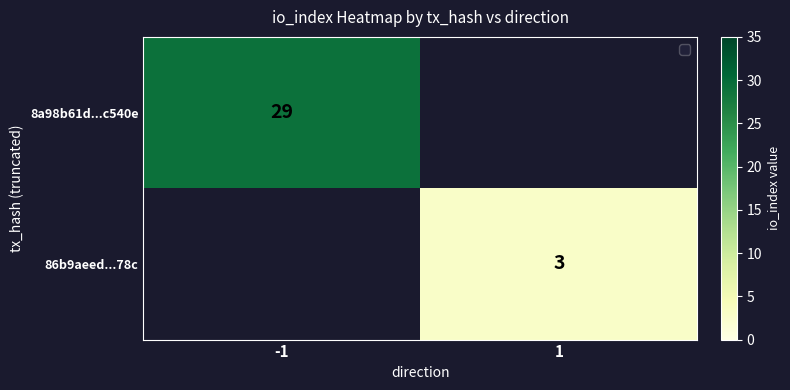

The 86b9aeed...78c series shows 4 at 1. True or false?

False